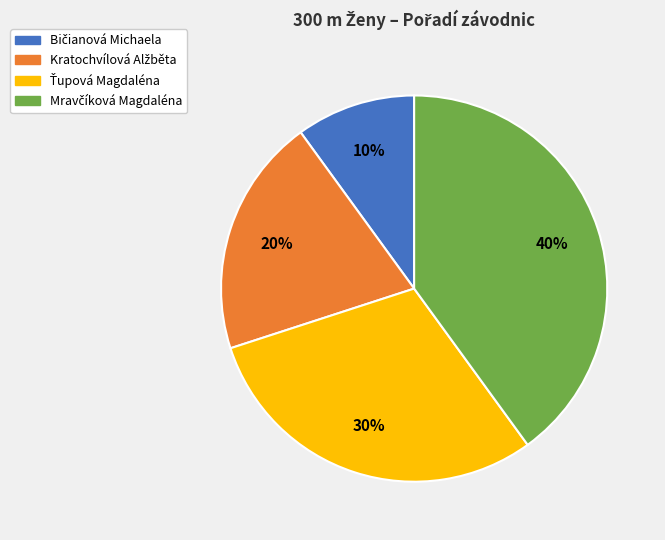

To the nearest percent, what is the difference between the largest and smallest slice percentages?

30%